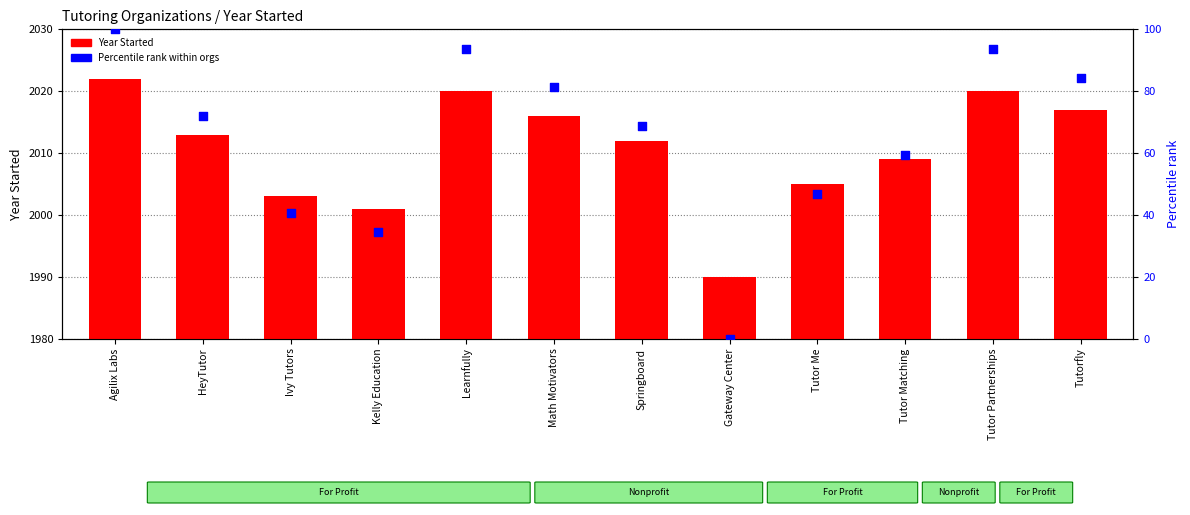

Which series has the largest total across all categories?

Year Started